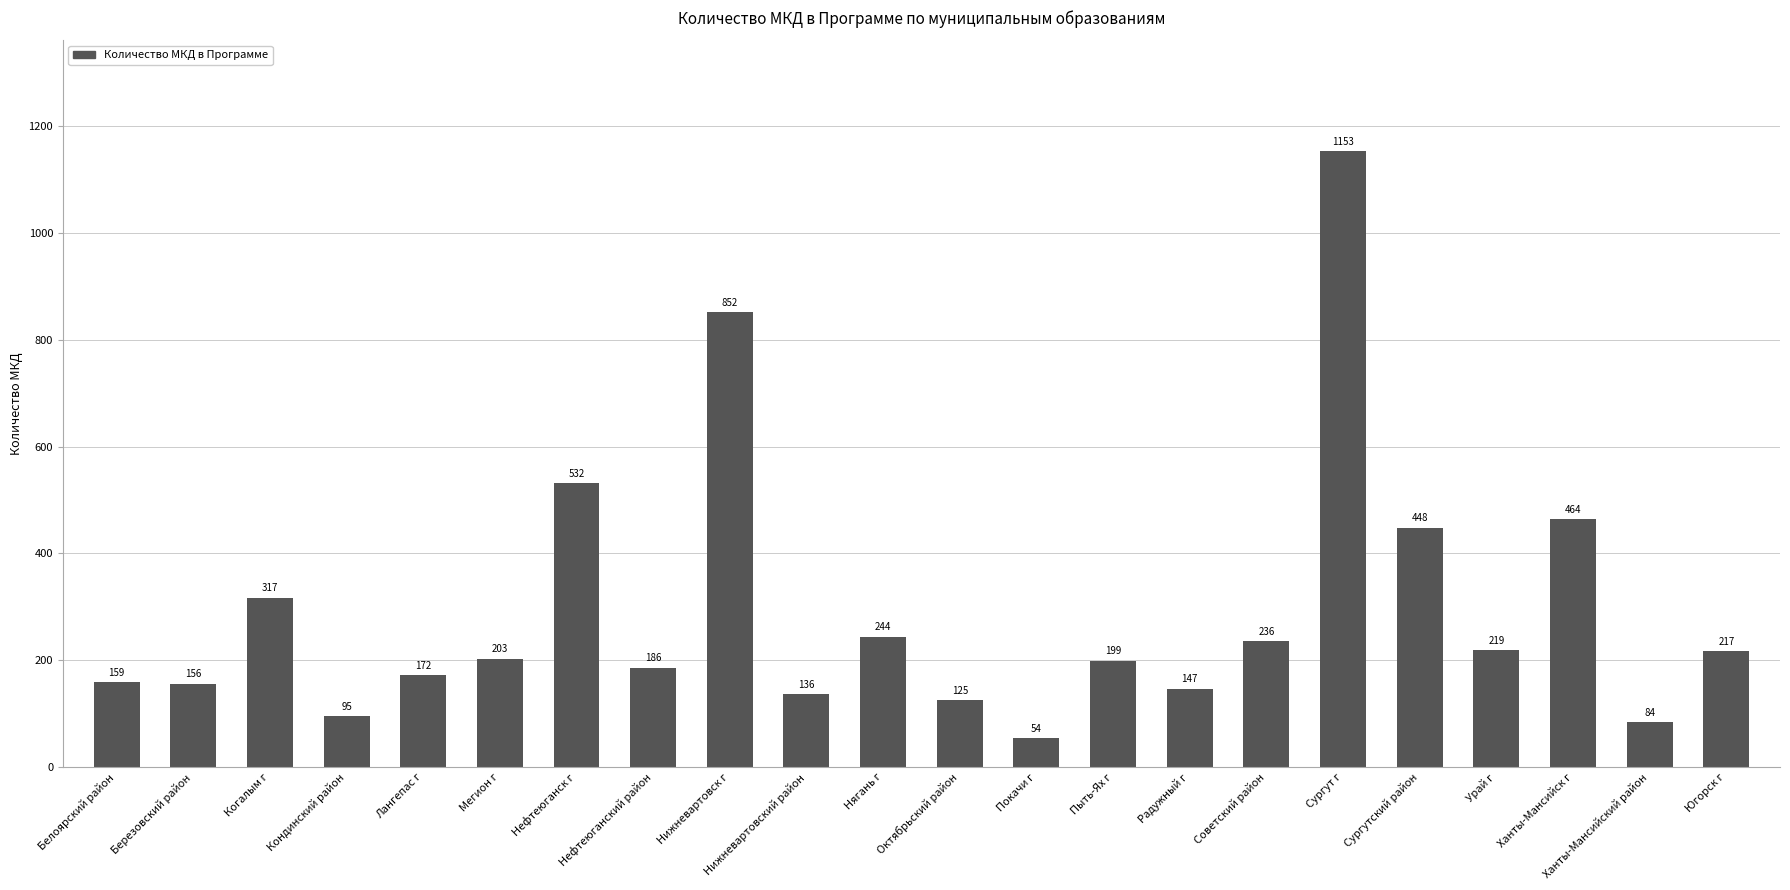

Reading left to right, transcribe all the data shown in this chart.

Белоярский район=159	Березовский район=156	Когалым г=317	Кондинский район=95	Лангепас г=172	Мегион г=203	Нефтеюганск г=532	Нефтеюганский район=186	Нижневартовск г=852	Нижневартовский район=136	Нягань г=244	Октябрьский район=125	Покачи г=54	Пыть-Ях г=199	Радужный г=147	Советский район=236	Сургут г=1153	Сургутский район=448	Урай г=219	Ханты-Мансийск г=464	Ханты-Мансийский район=84	Югорск г=217